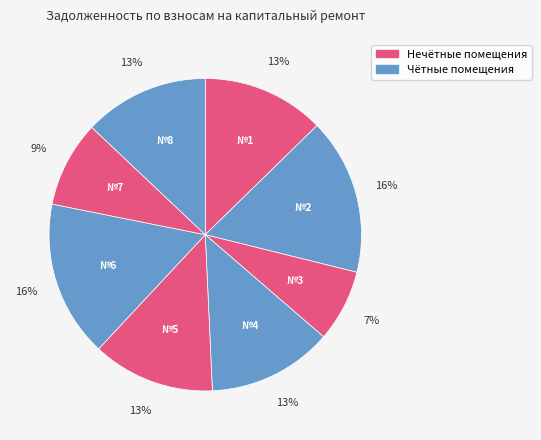

What is the largest slice in the pie chart?

2